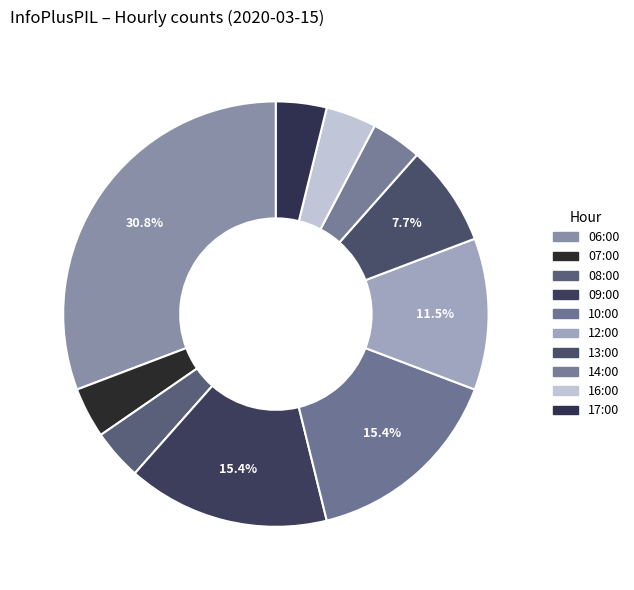

Which category has the biggest portion of the pie?

06:00